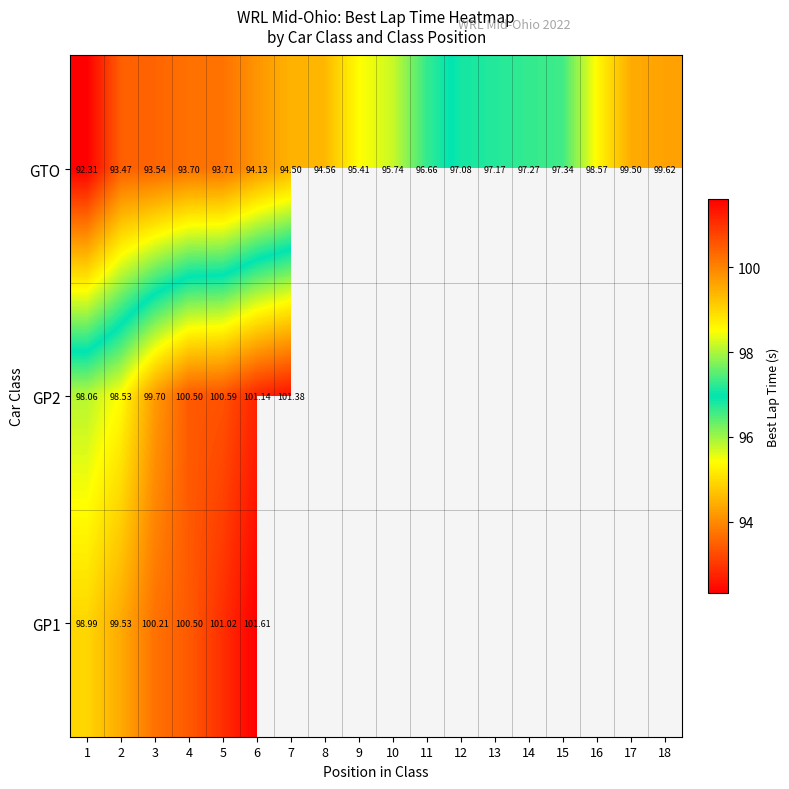

Which label corresponds to the smallest value in the chart?

1